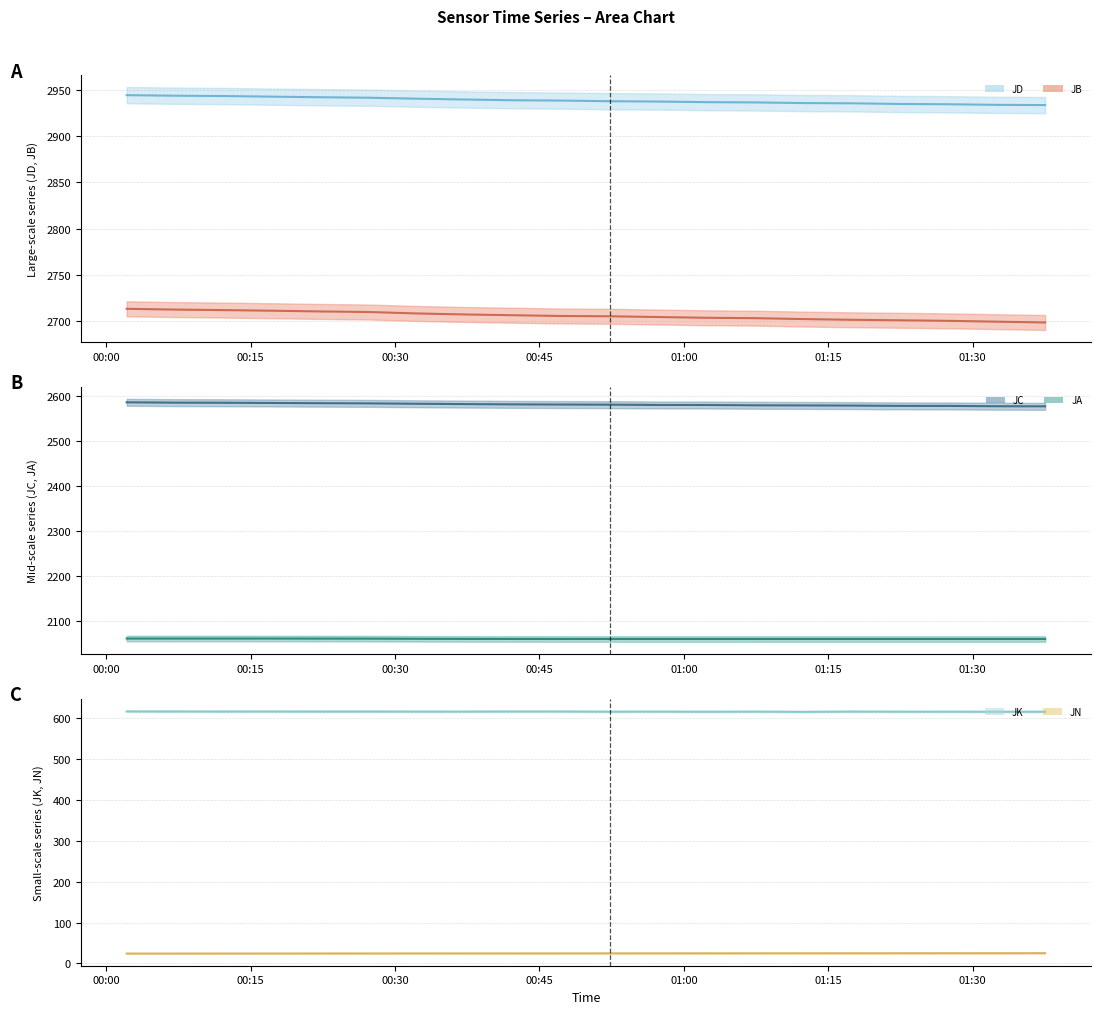

Is the value of JB (mean) at 9 greater than the value of JC (mean) at 01:00?

Yes